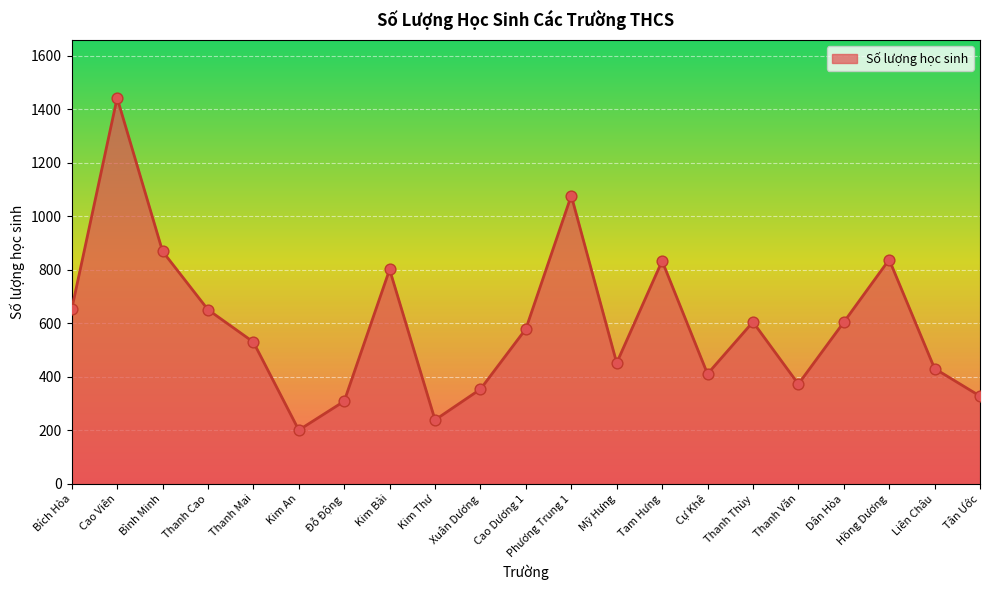

What is the change in value from Thanh Mai to Liên Châu?

-99